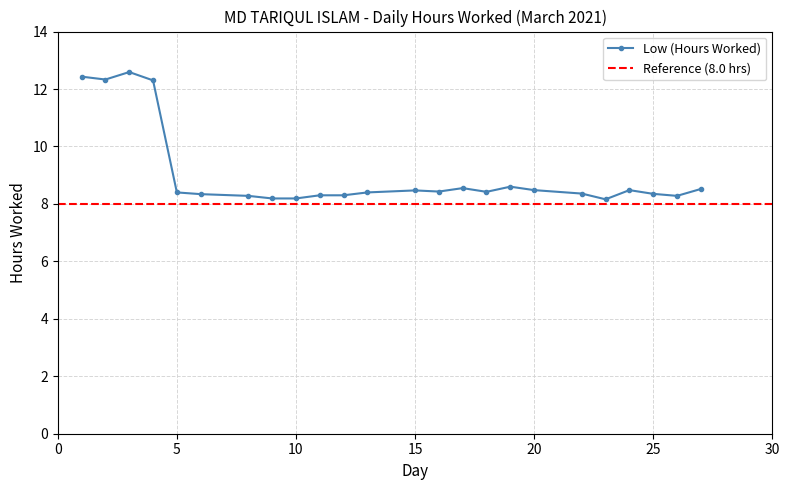

Which label corresponds to the largest value in the chart?

3